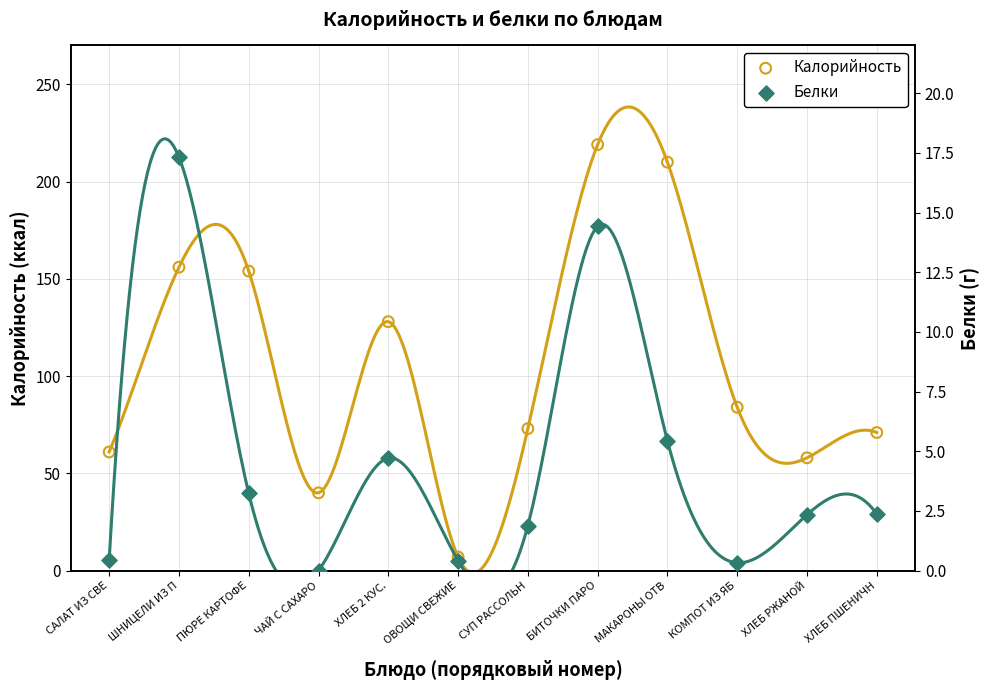

At how many categories does at least one series exceed 197?

2